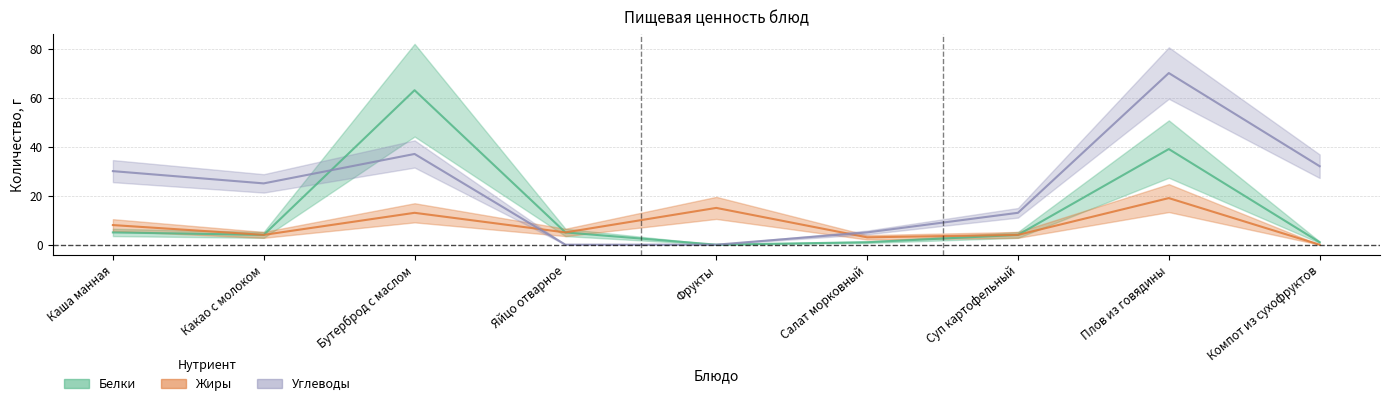

Between Каша манная and Бутерброд с маслом, which is larger?

Бутерброд с маслом